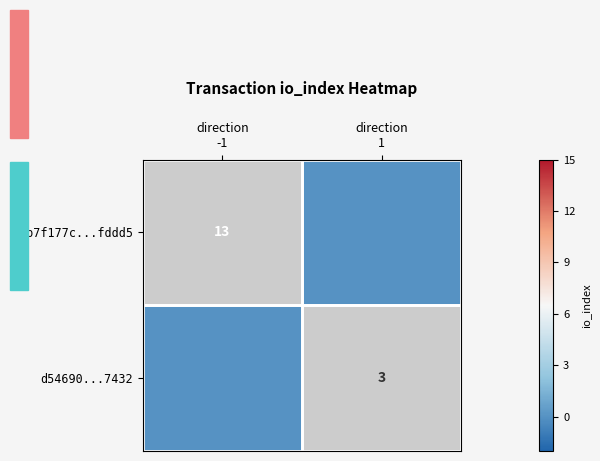

Which category has the lowest value across all series?

direction
-1